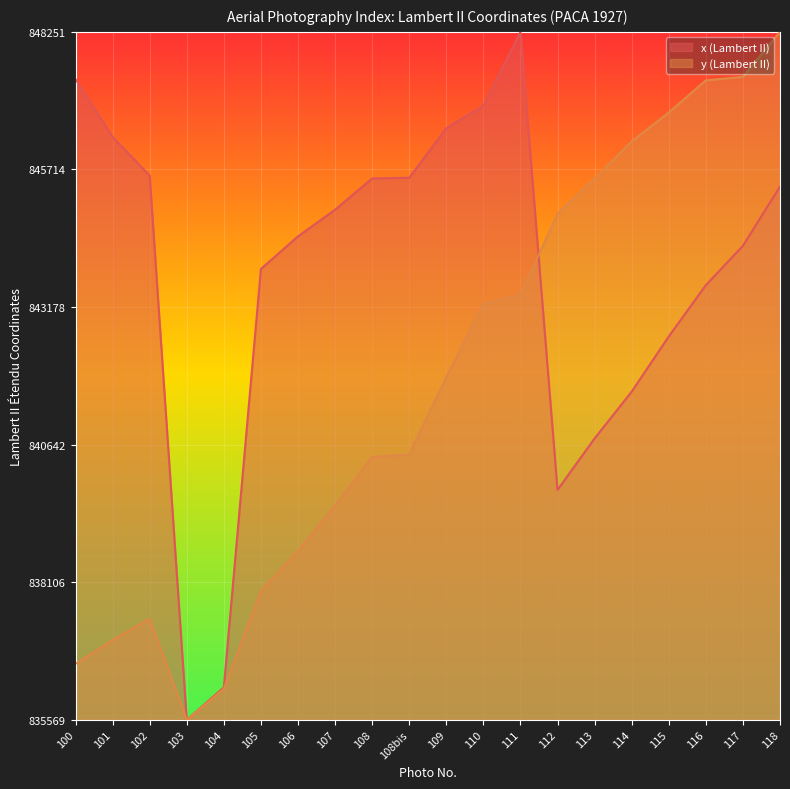

Is the value of y (Lambert II) at 117 greater than the value of x (Lambert II) at 108bis?

Yes